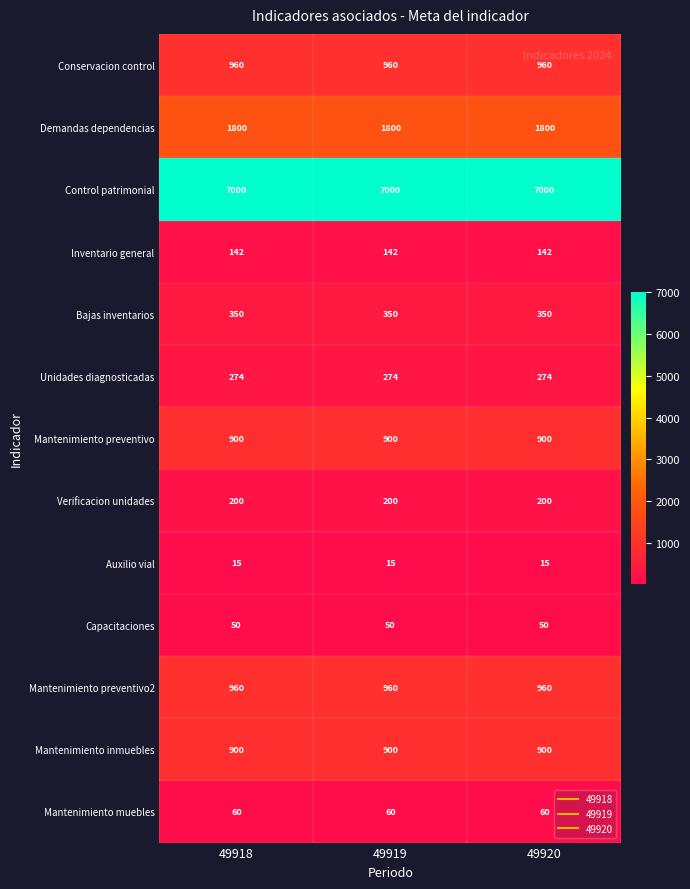

What is the approximate value of Demandas dependencias at 49918?

1800